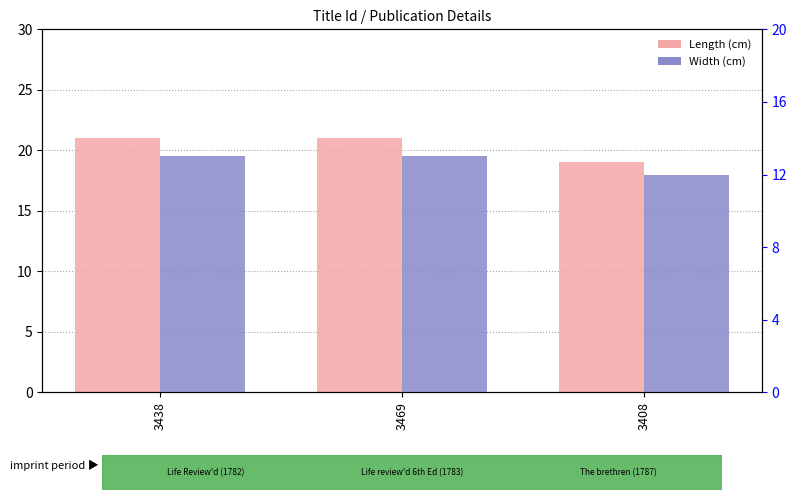

How many bars are there in total?

6